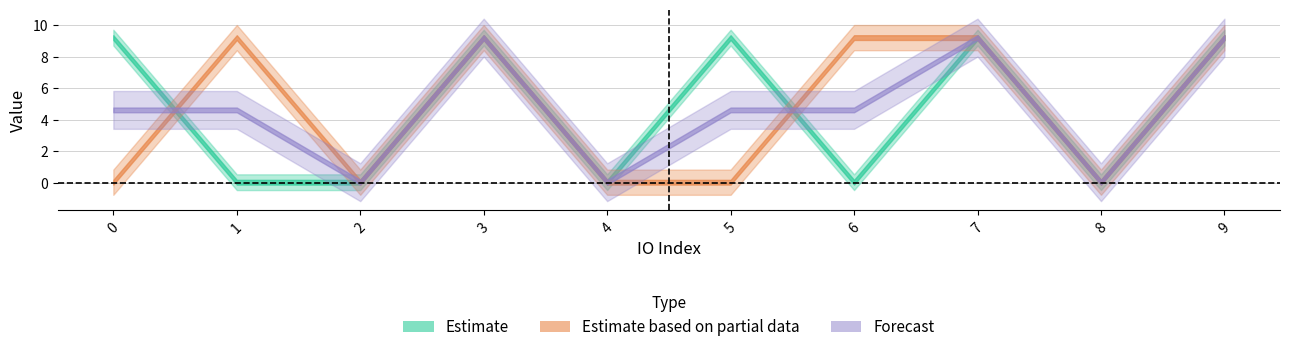

Between 3 and 8, which is larger?

3